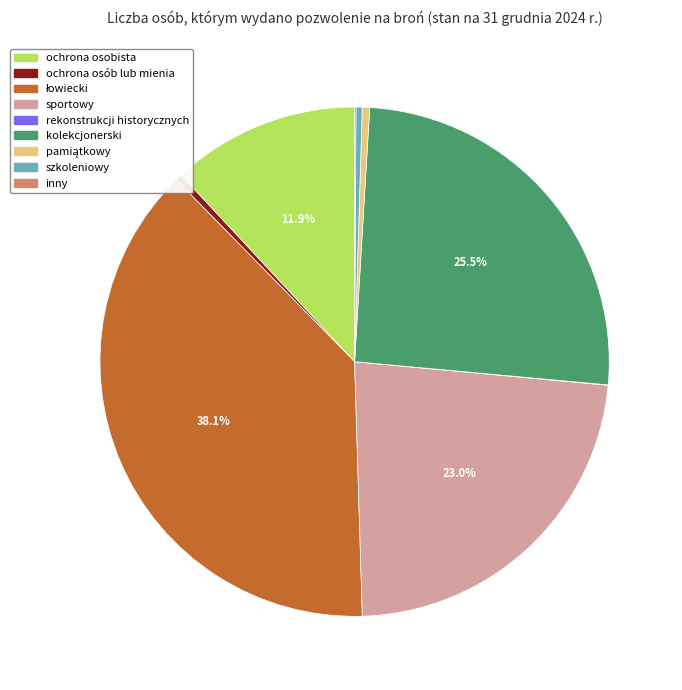

Does any single category account for the majority?

No